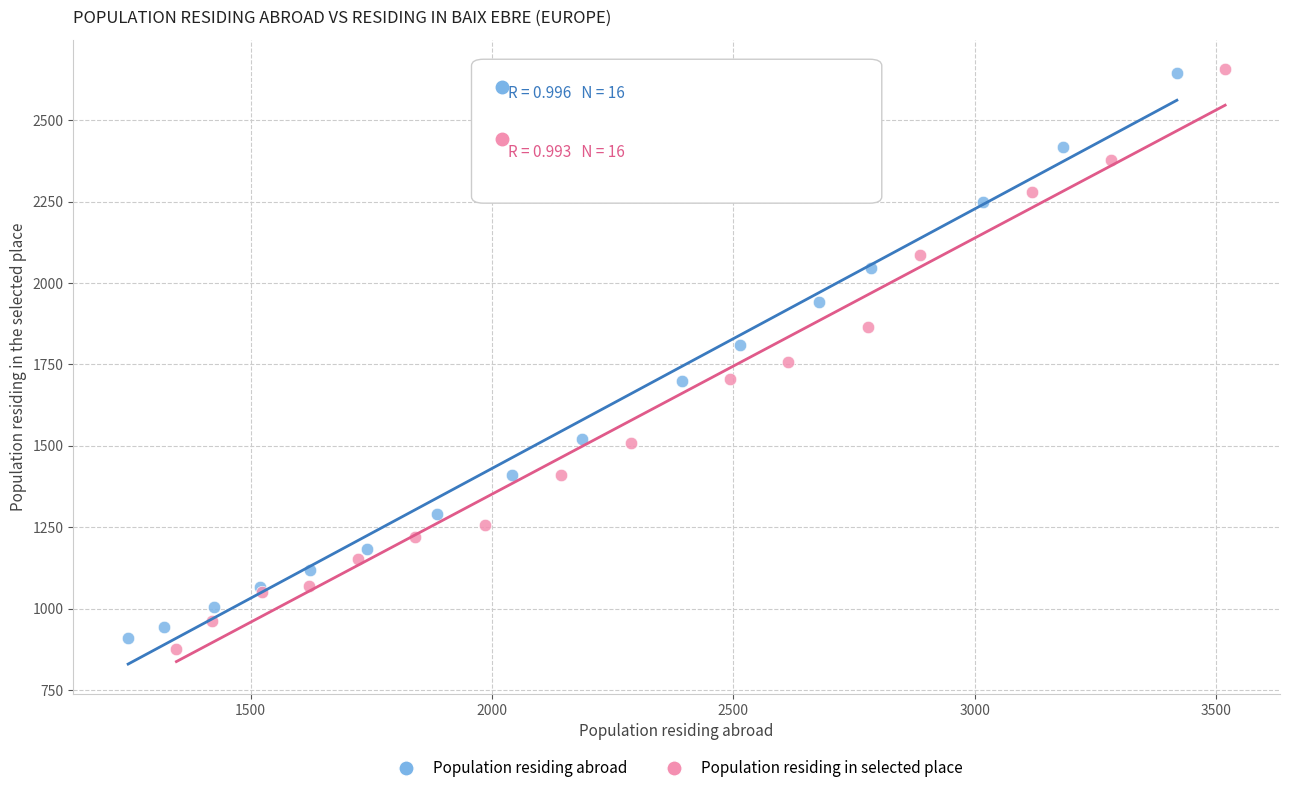

Which series has the largest Y range (max minus min)?

Population residing in selected place